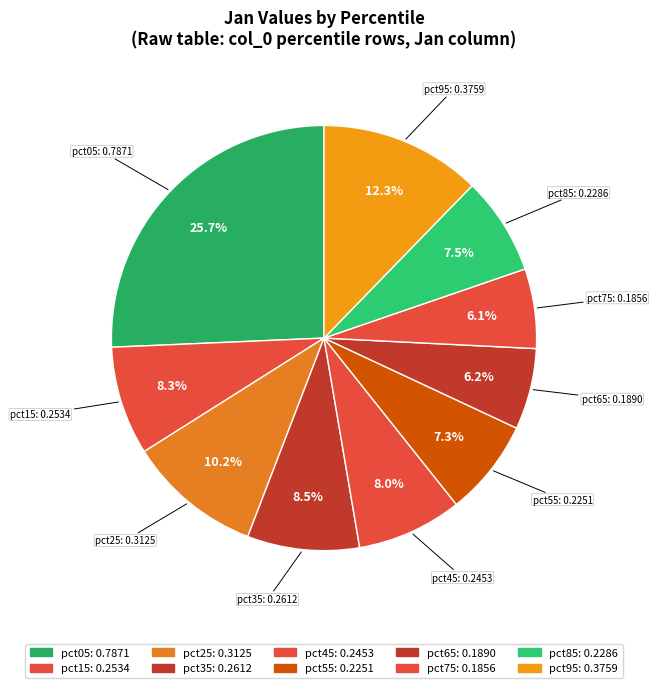

Count the number of slices in the pie.

10